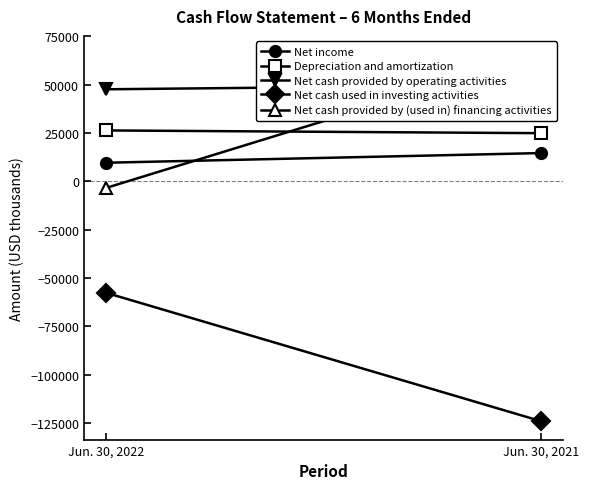

How many lines are shown in the chart?

5